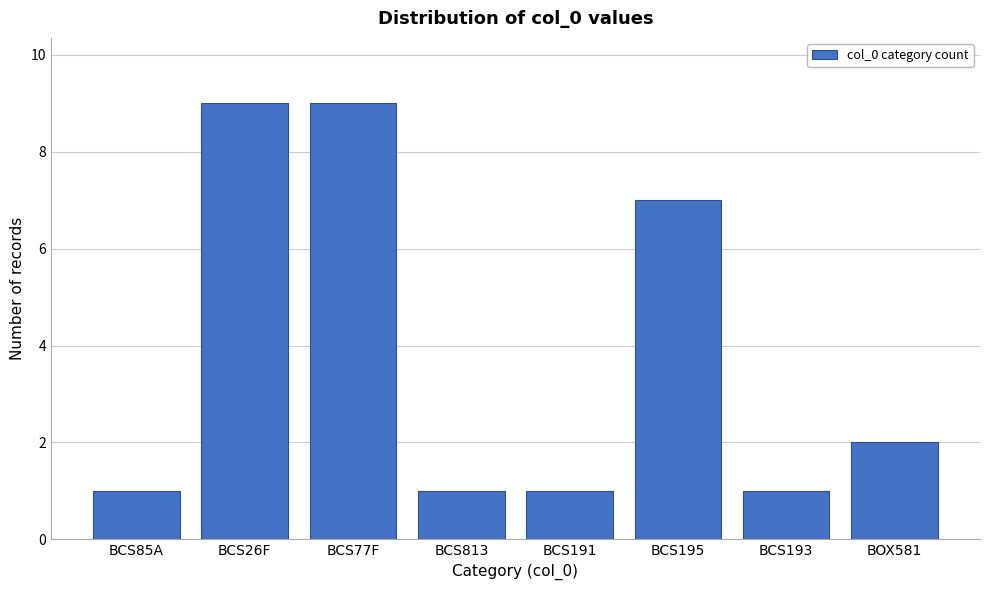

Reading right to left, what are all the values shown in this chart?

2	1	7	1	1	9	9	1